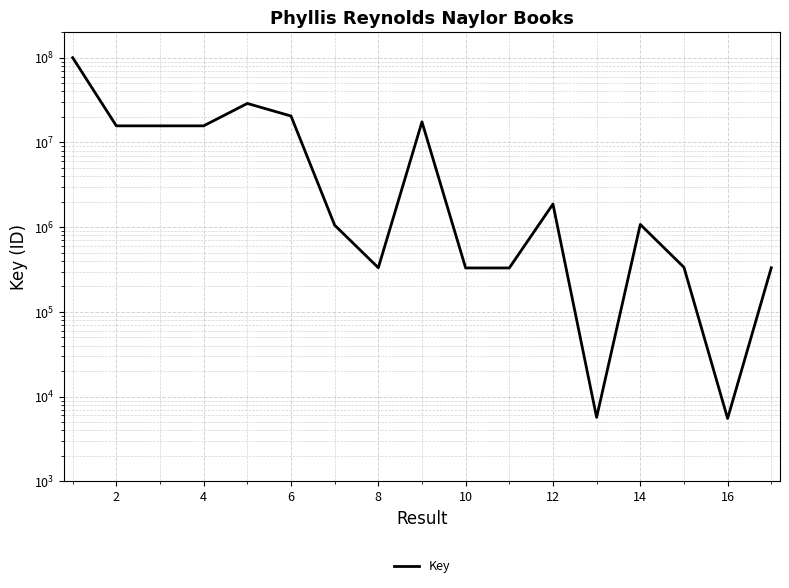

What is the greatest value displayed?

100274529